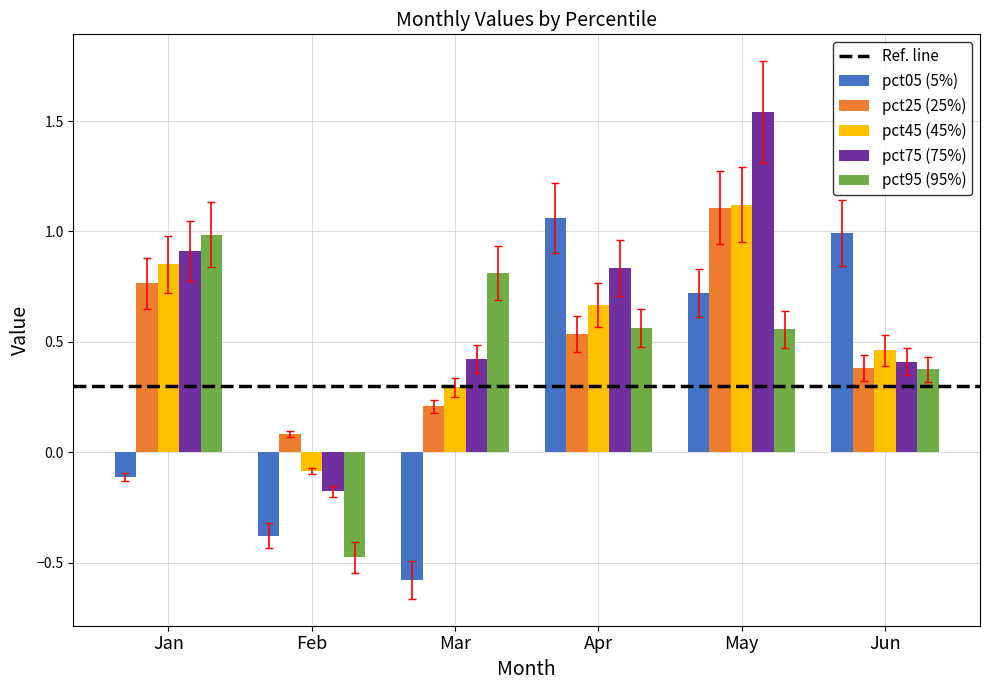

Which label corresponds to the largest value in the chart?

May